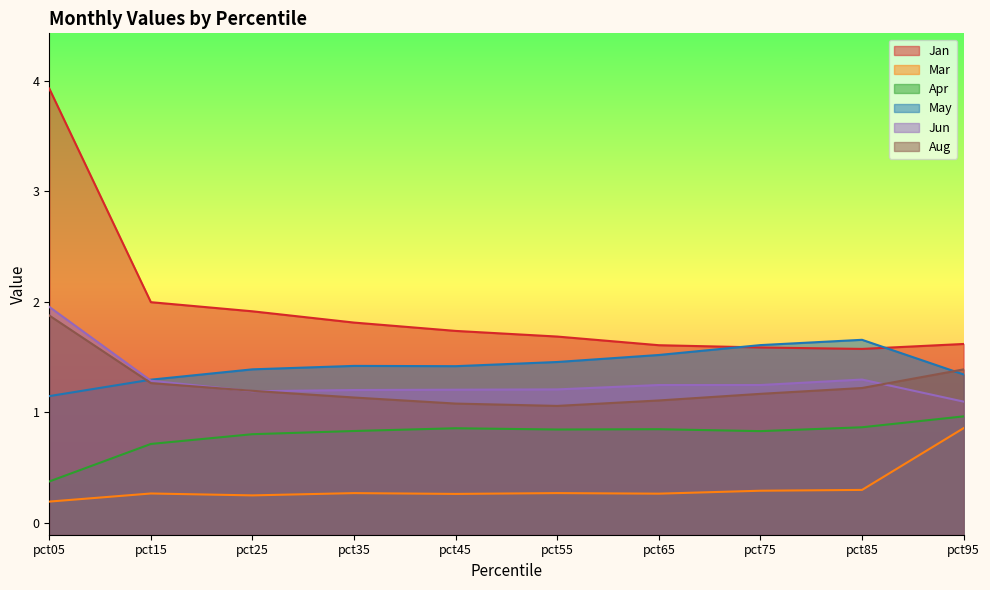

What are all the series names shown in the legend?

Jan, Mar, Apr, May, Jun, Aug